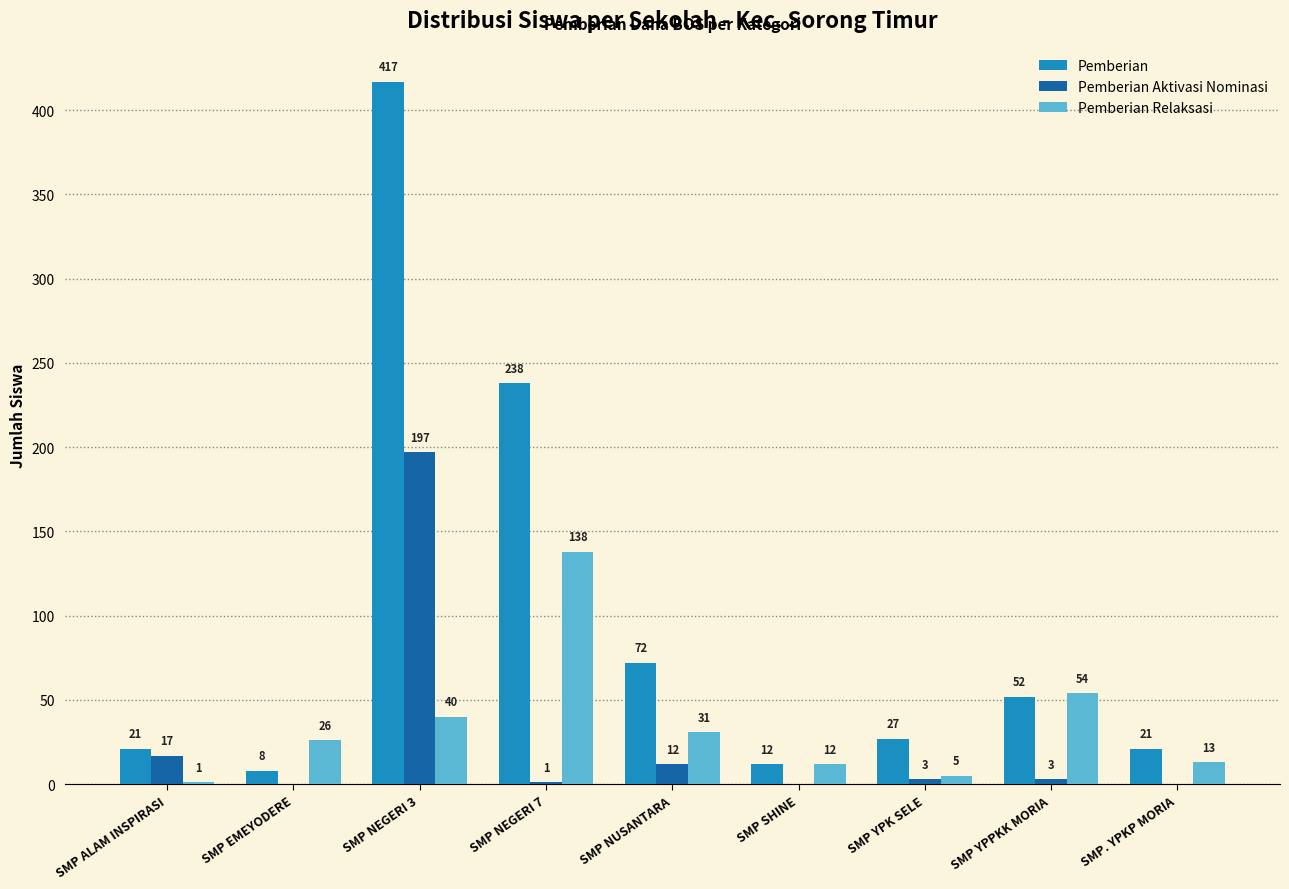

Which series changed the most between SMP YPK SELE and SMP. YPKP MORIA?

Pemberian Relaksasi